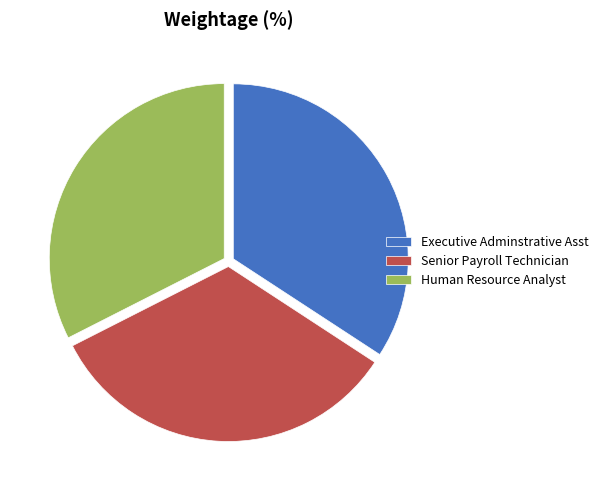

Does Executive Adminstrative Asst represent more than half of the total?

No